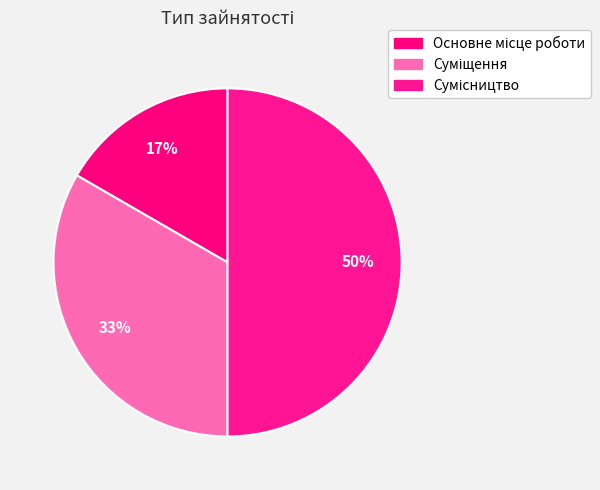

Is the sum of Основне місце роботи and Сумісництво greater than half?

Yes